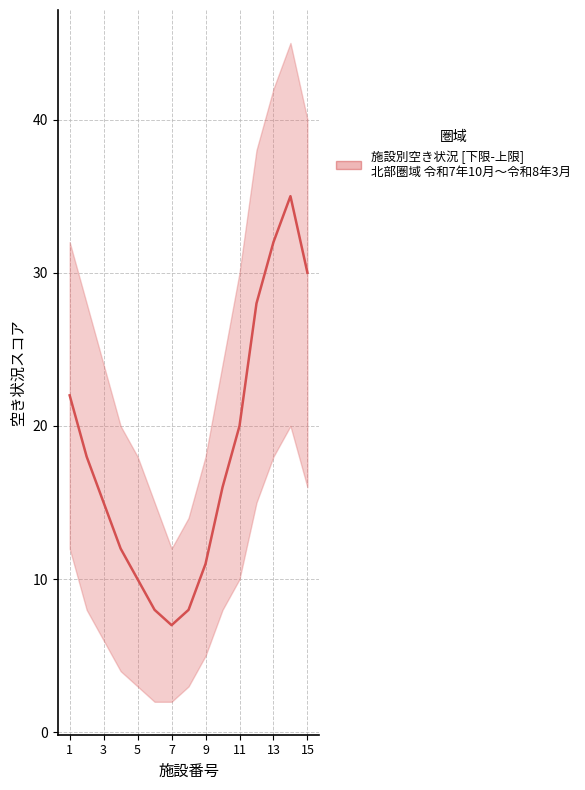

The chart shows a value of 18 at 9. True or false?

False